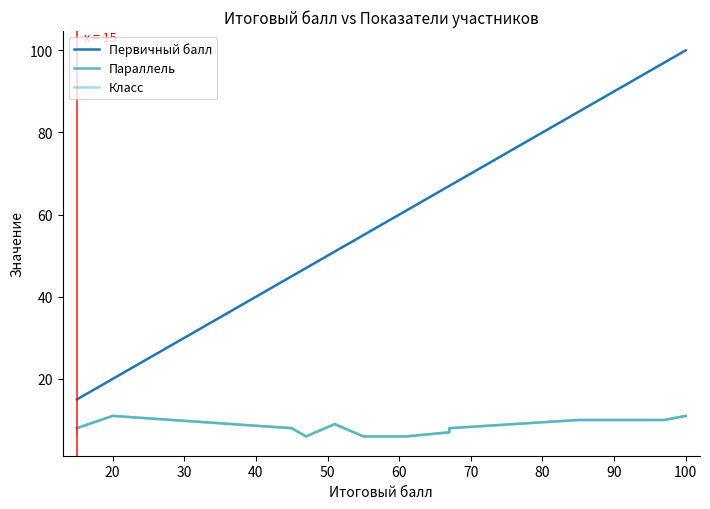

Which series has the widest spread of values?

Первичный балл